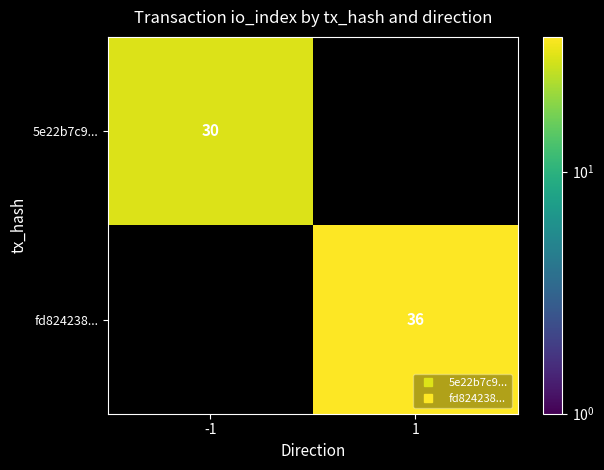

Rank the categories by 5e22b7c9... value from lowest to highest.

-1, 1